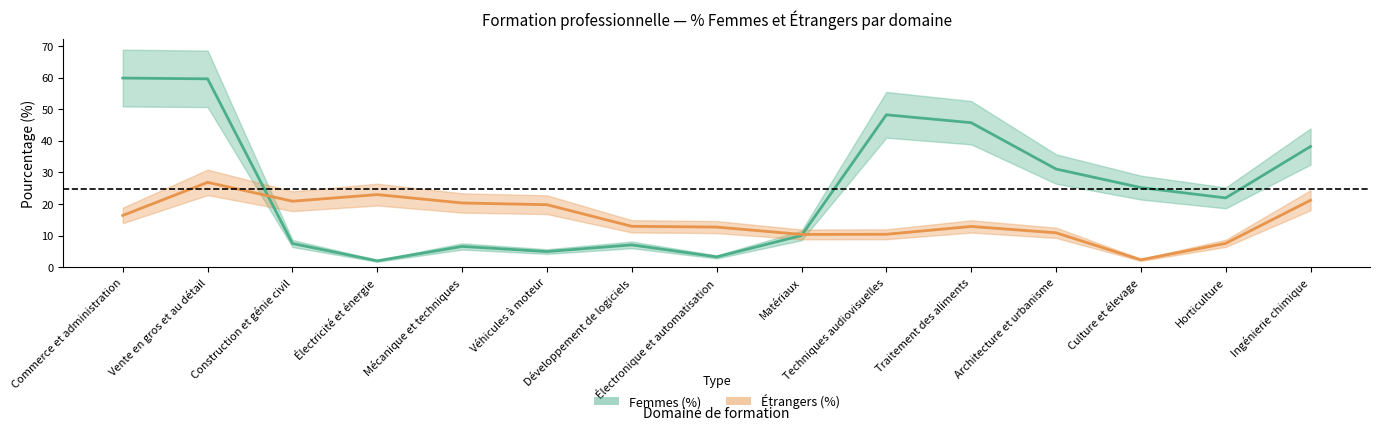

Reading right to left, transcribe all the data shown in this chart.

Femmes (%): 38.2	21.9	25.2	31.1	45.7	48.2	10.0	3.3	7.1	5.0	6.6	2.0	7.5	59.6	59.9
Étrangers (%): 21.2	7.5	2.3	10.9	12.9	10.4	10.4	12.7	12.9	19.8	20.3	23.0	20.9	26.9	16.4